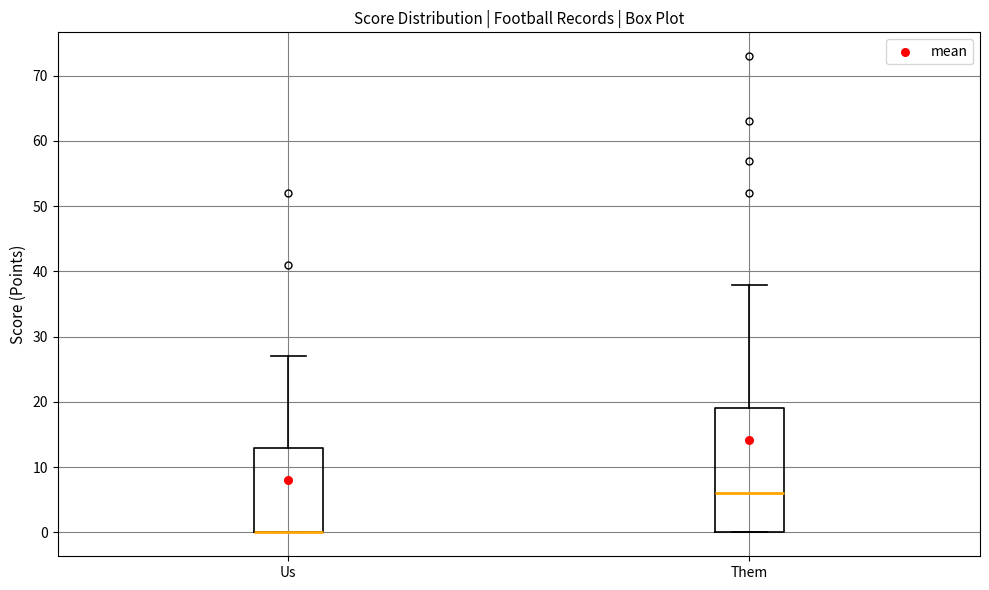

Reading left to right, read every box against the y-axis: the position of its median line, the range the box covers, and the ends of its whiskers. The values are not printed on the chart, so give them approximately, as read against the axis.

Us: median 0 (drawn on the box's lower edge), box 0 to 13, whiskers 0 to 27
Them: median 6, box 0 to 19, whiskers 0 to 38